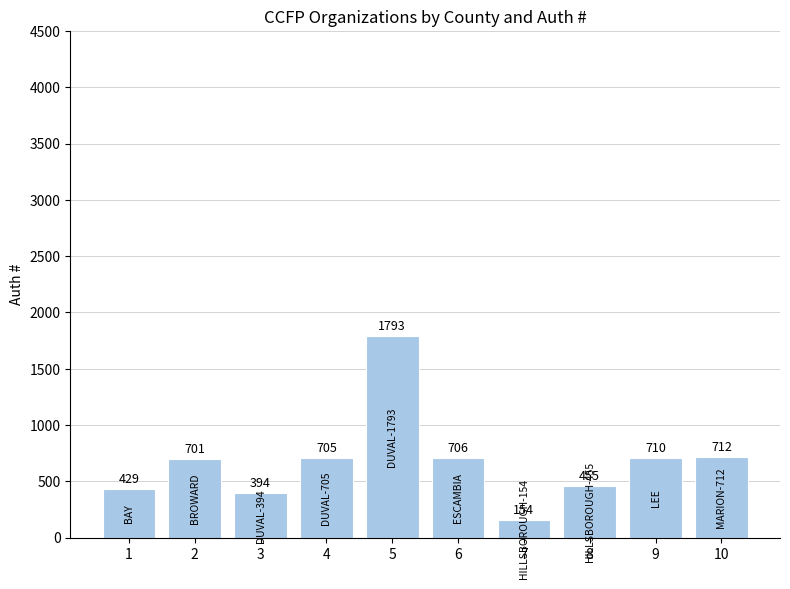

What is the minimum value shown in the chart?

154